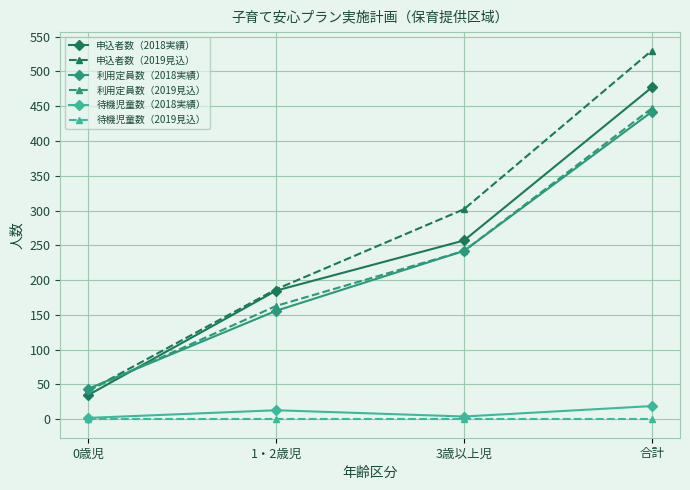

In 待機児童数（2018実績）, how many points are lower than both neighbors (excluding endpoints)?

1